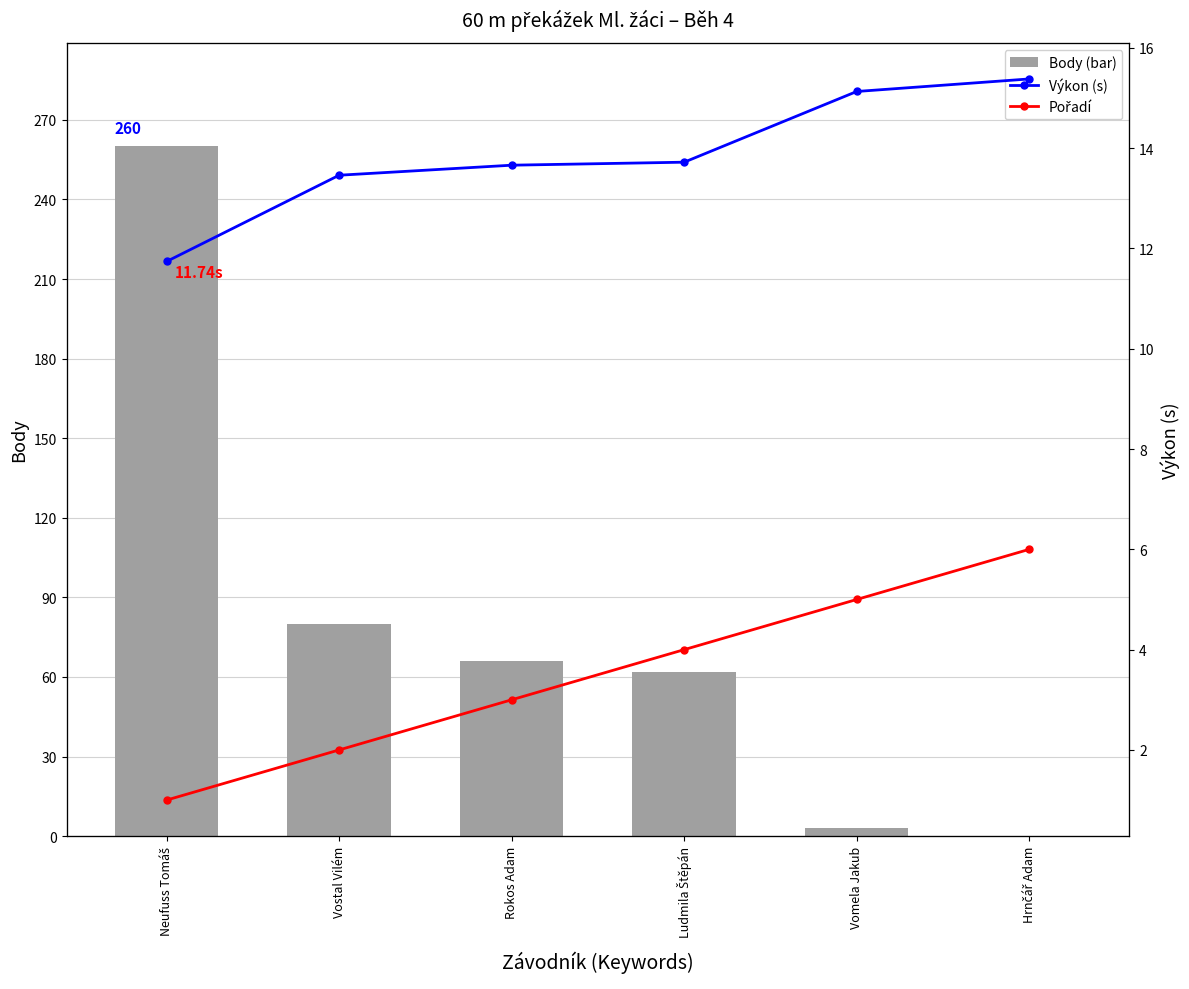

What are all the series names shown in the legend?

Body, Výkon (s), Pořadí